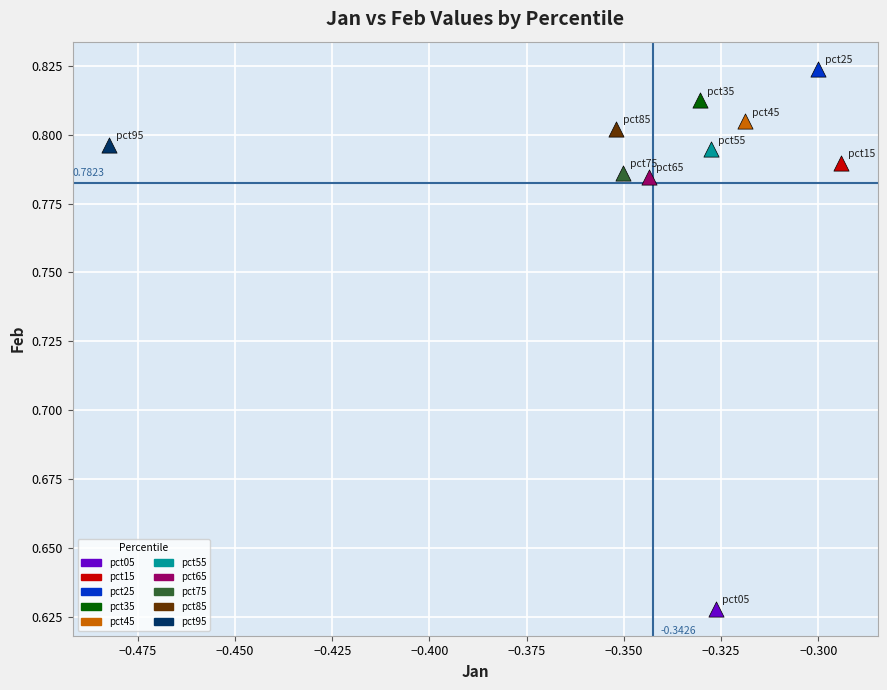

What are all the series names shown in the legend?

pct05, pct15, pct25, pct35, pct45, pct55, pct65, pct75, pct85, pct95